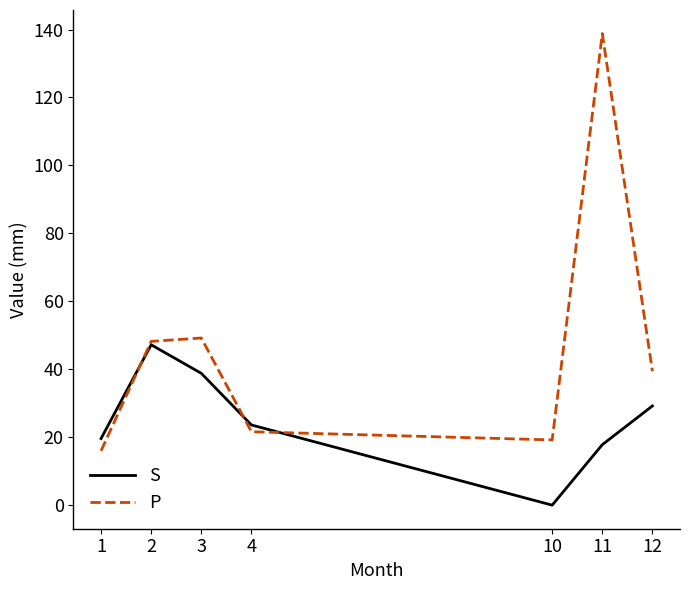

Is the value of P at 2 greater than the value of S at 1?

Yes